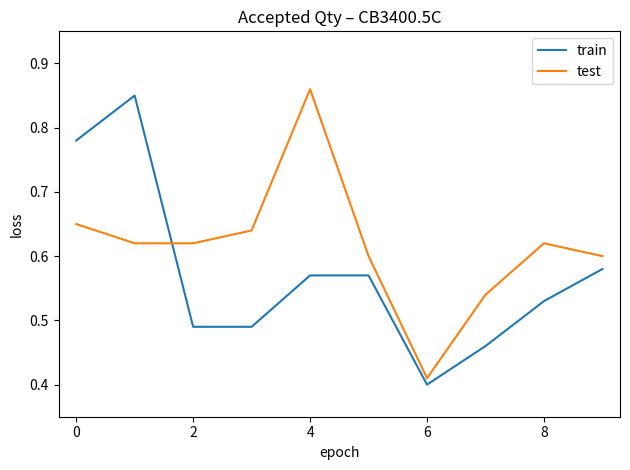

Which series has the largest total across all categories?

test